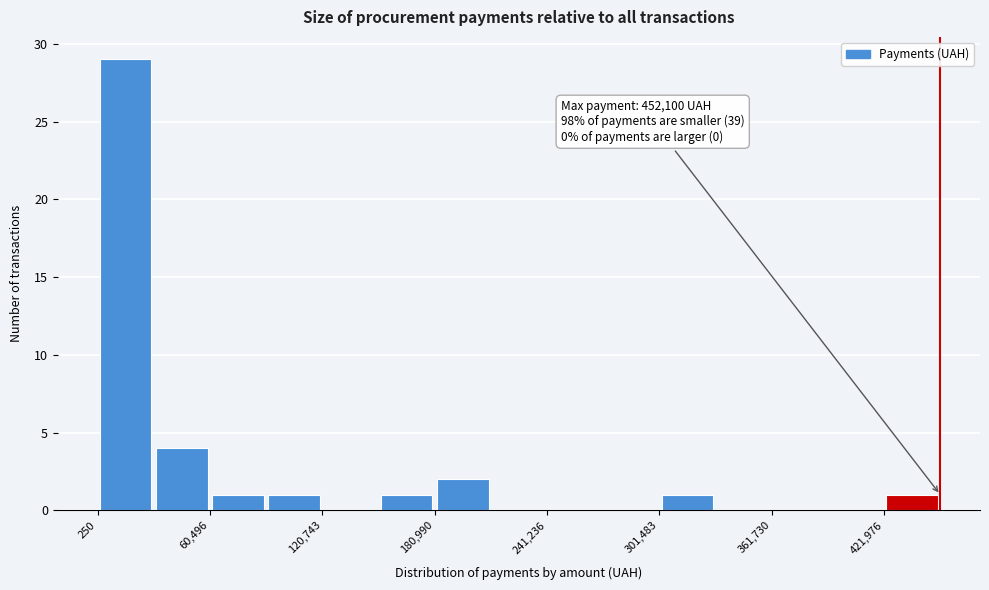

Around what value on the x-axis is the tallest bar? Give the approximate position of its centre, as read against the axis.

20000